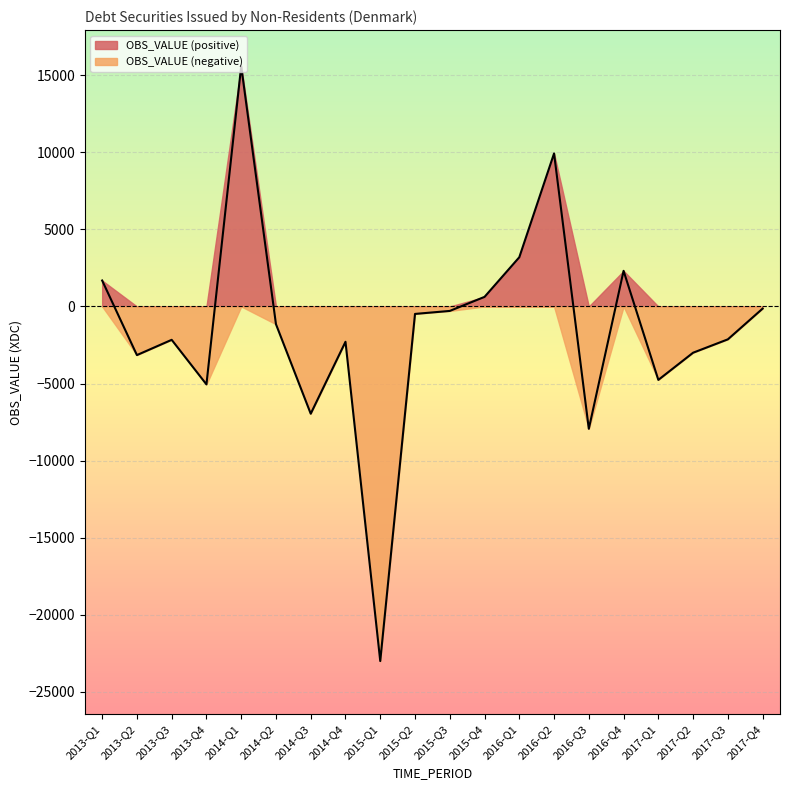

Where is the data nearest to the value -3706?

2013-Q2